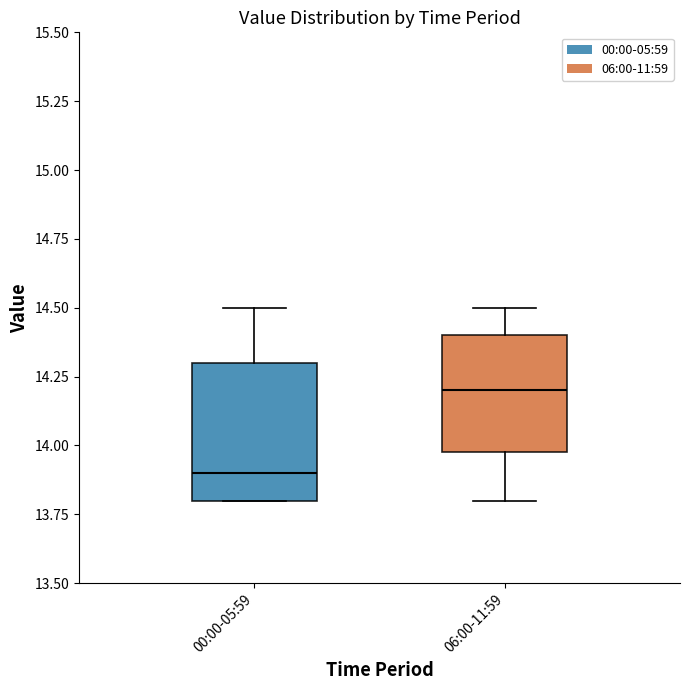

Reading left to right, transcribe this box plot: for each box, give where its median line is, the range the box spans, and where its two whiskers end, as read against the y-axis. The values are not printed on the chart, so give them approximately, as read against the axis.

00:00-05:59: median 13.9, box 13.8 to 14.3, whiskers 13.8 to 14.5
06:00-11:59: median 14.2, box 14.0 to 14.4, whiskers 13.8 to 14.5